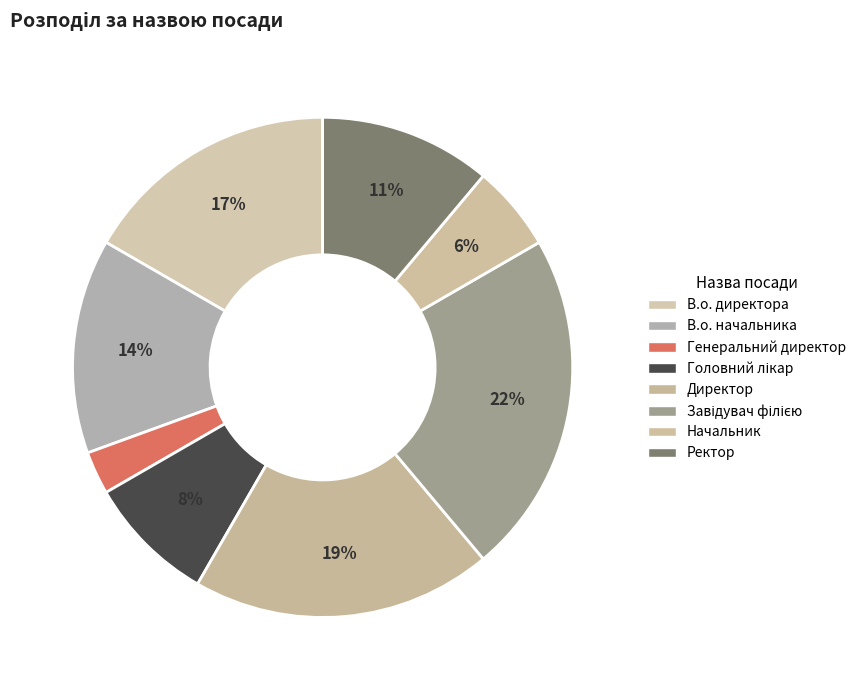

How many segments does this pie chart have?

8